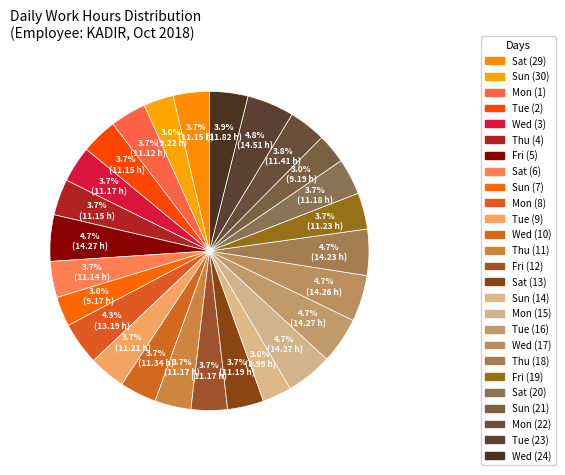

To the nearest percent, what is the difference between the largest and smallest slice percentages?

2%